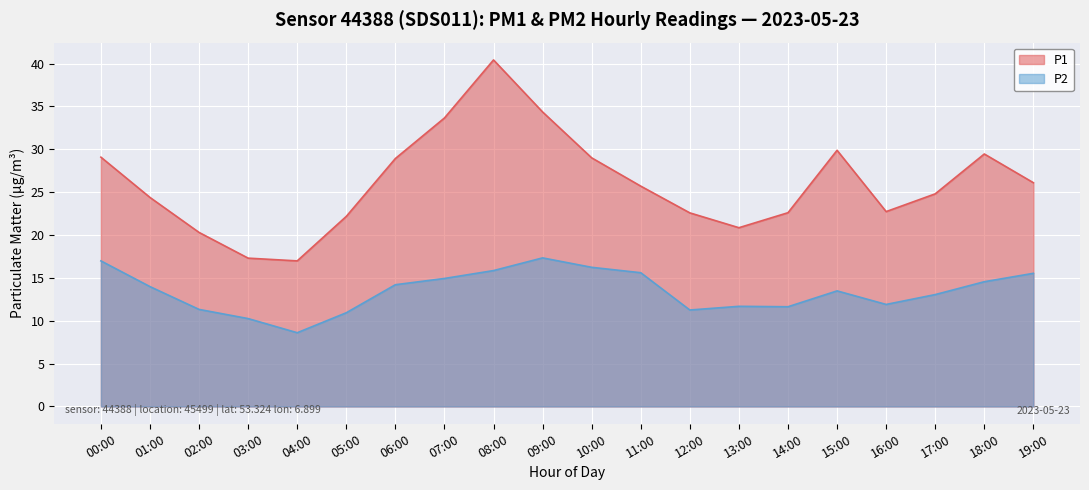

How many values in the P2 series exceed 13?

12